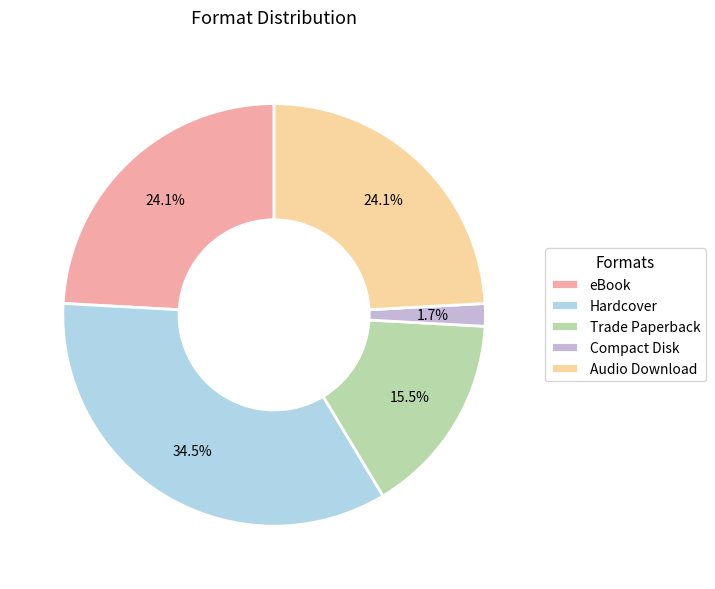

What is the ratio of the value at Trade Paperback to the value at Audio Download?

0.6